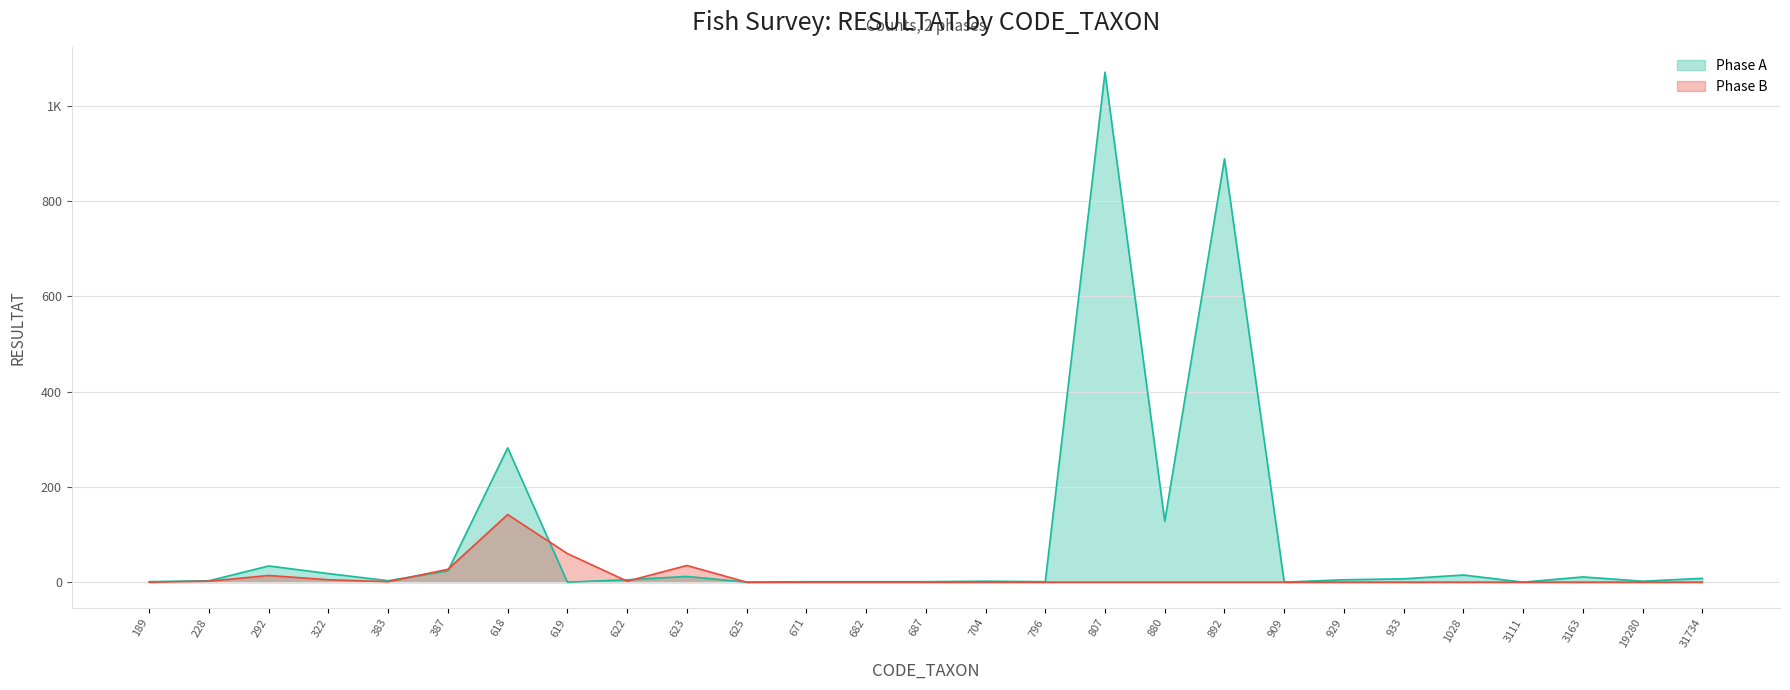

How many times do Phase B and Phase A cross each other?

5